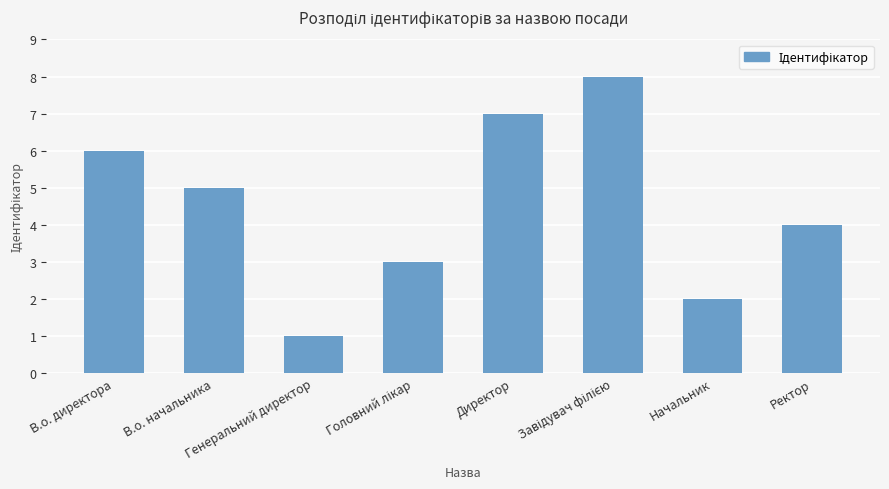

What is the difference between the second highest and minimum values?

6